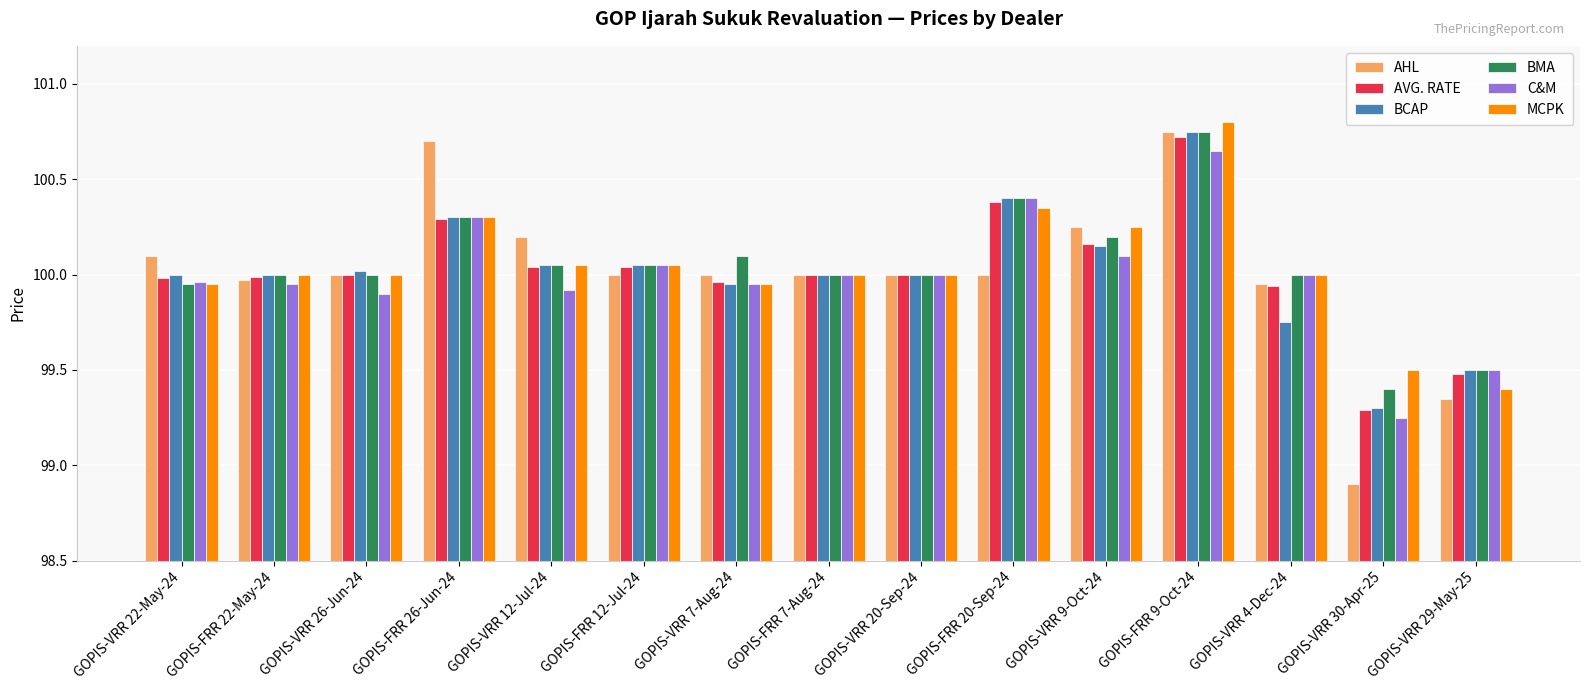

How many groups of bars are there?

15